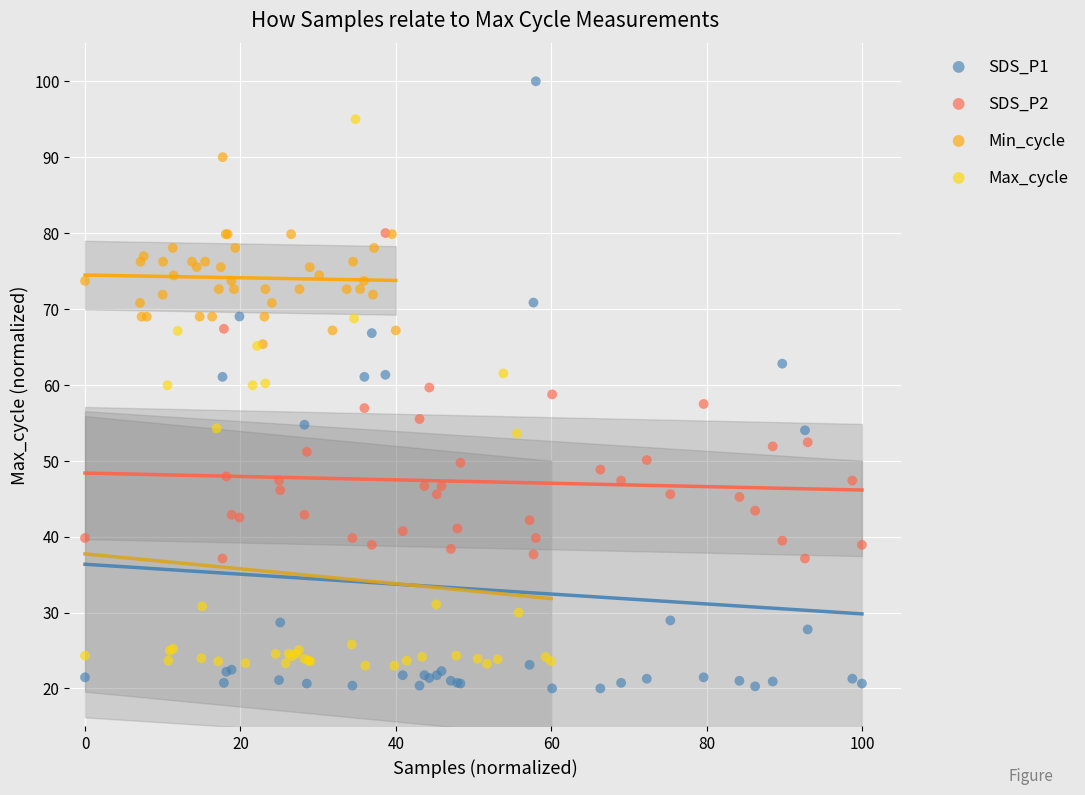

Which series has the largest Y range (max minus min)?

SDS_P1